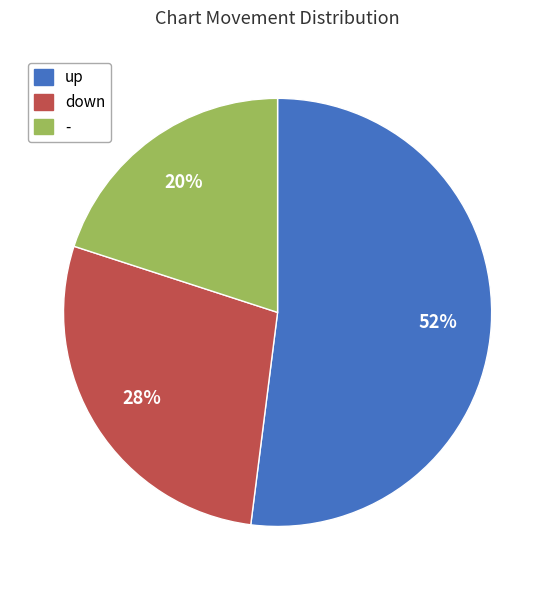

Rank the categories by value from lowest to highest.

-, down, up